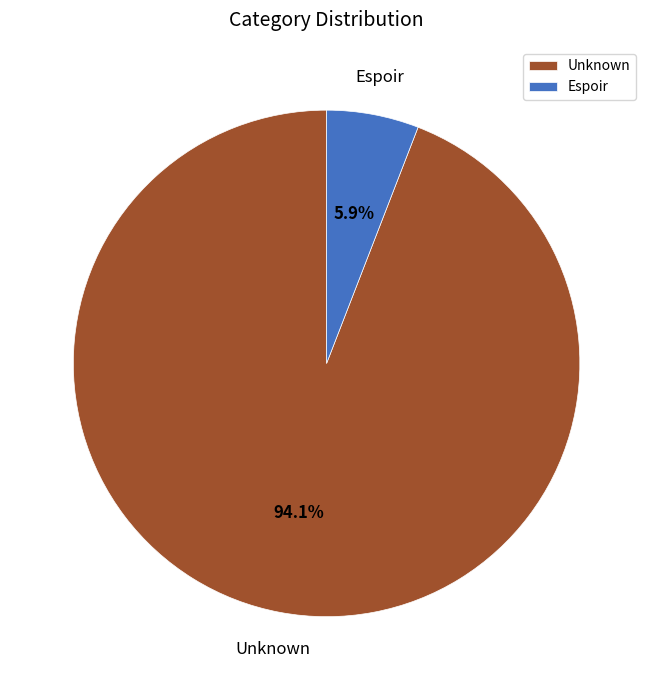

To the nearest percent, what percentage of the pie is Unknown?

94%